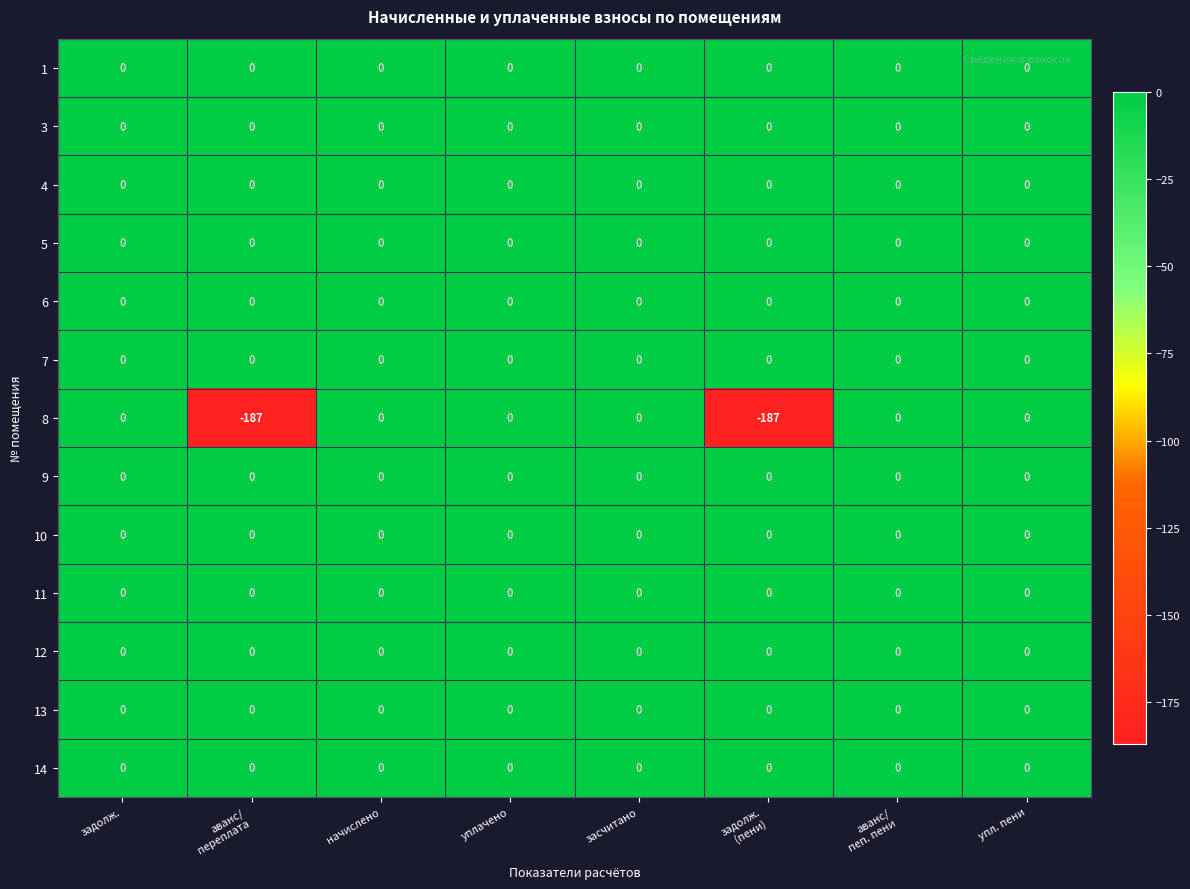

Which series has the largest range (max minus min)?

8